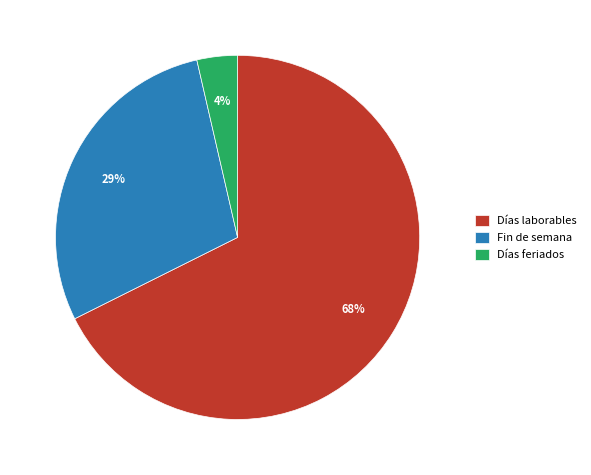

Is it true that Días feriados is 17% of the pie?

False